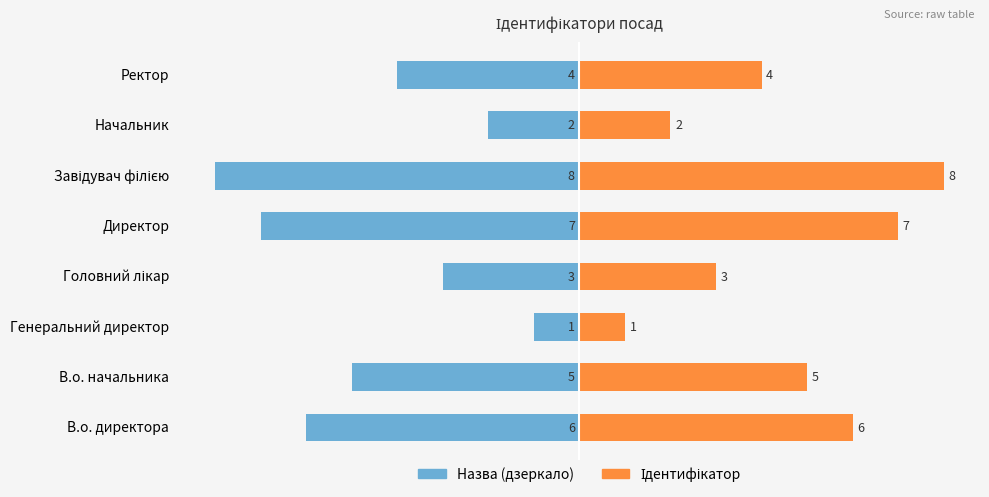

How many distinct data groups are displayed?

2